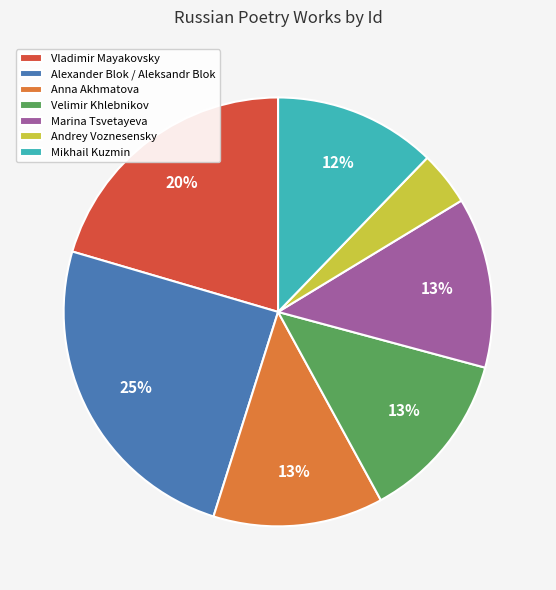

Do Marina Tsvetayeva and Mikhail Kuzmin together represent more than half of the pie?

No